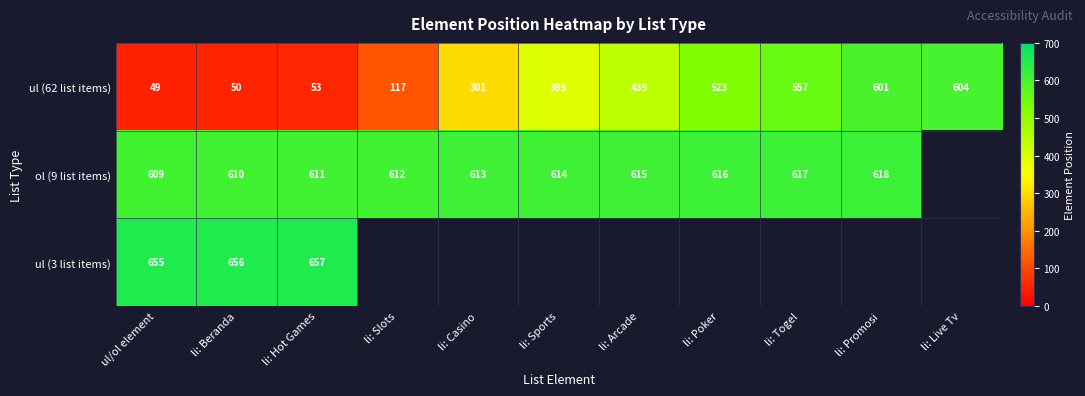

What is the difference between the highest and lowest values at li: Hot Games?

604